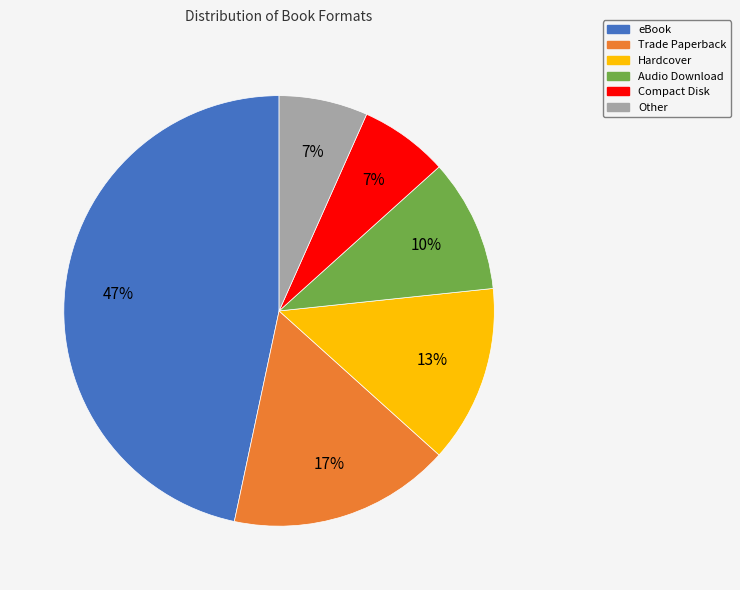

Which category has the biggest portion of the pie?

eBook